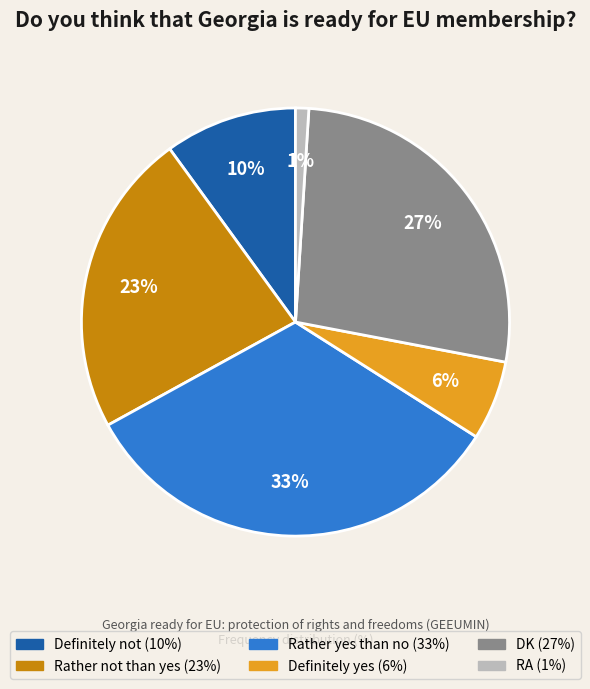

The RA slice represents 1% of the pie. True or false?

True